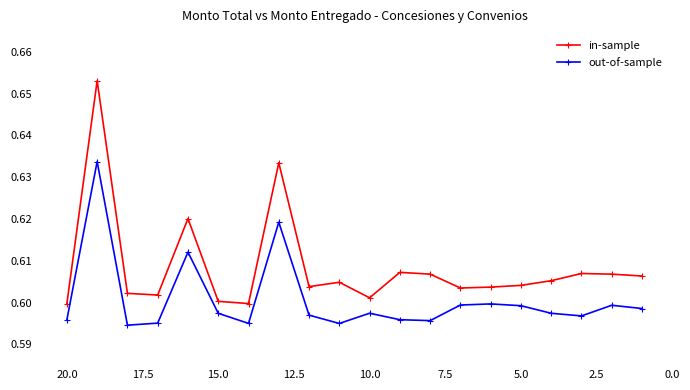

How many interior local peaks does the out-of-sample series have?

6